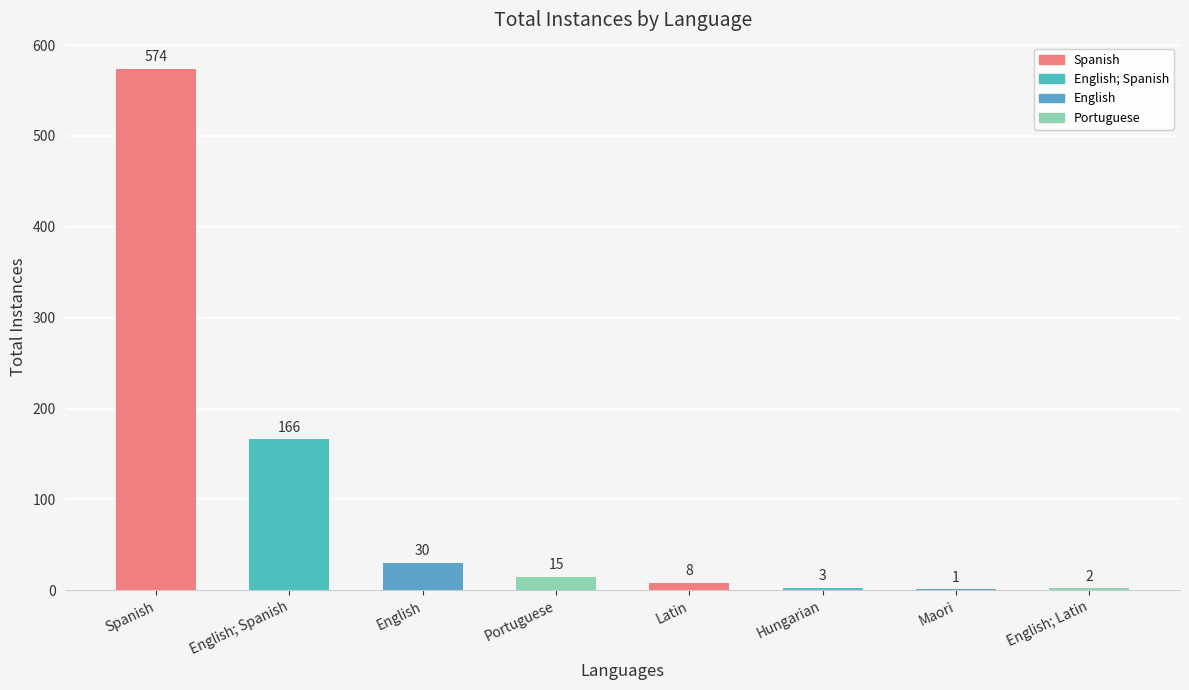

Where is the data nearest to the value 287?

English; Spanish